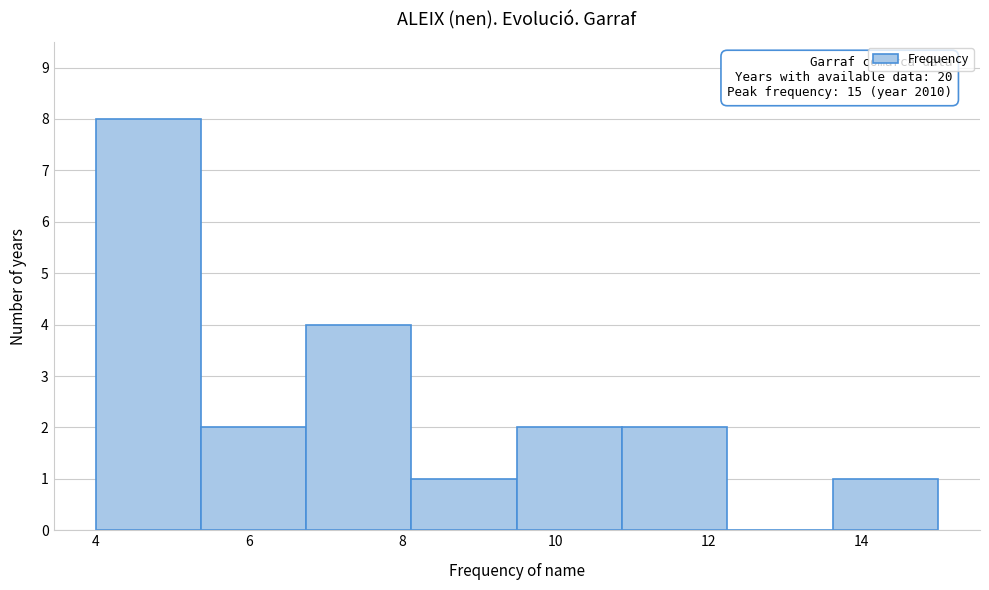

Over which range of the x-axis is the bar tallest?

4.0 to 5.4